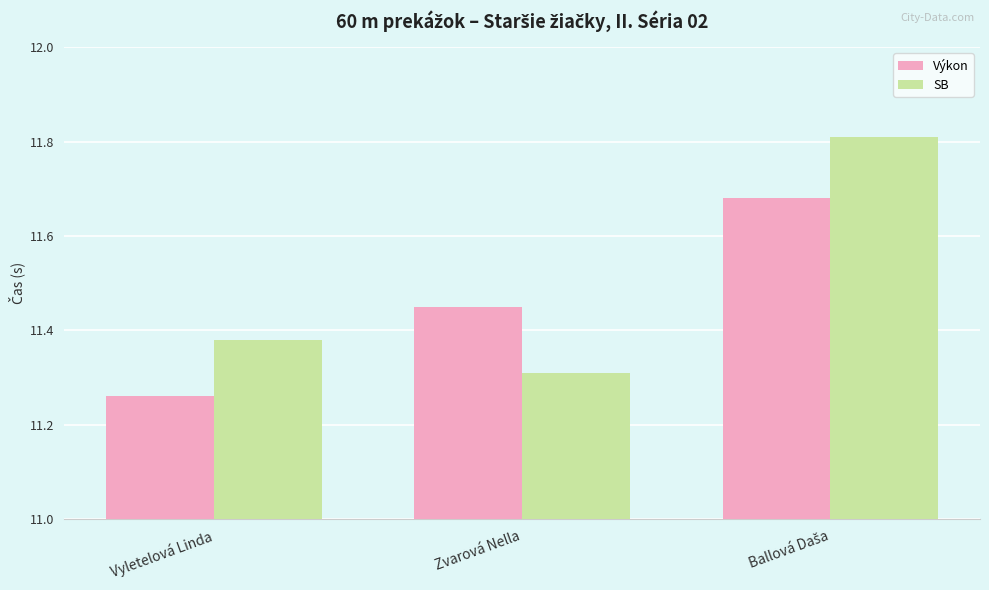

Does the chart contain stacked bars?

No